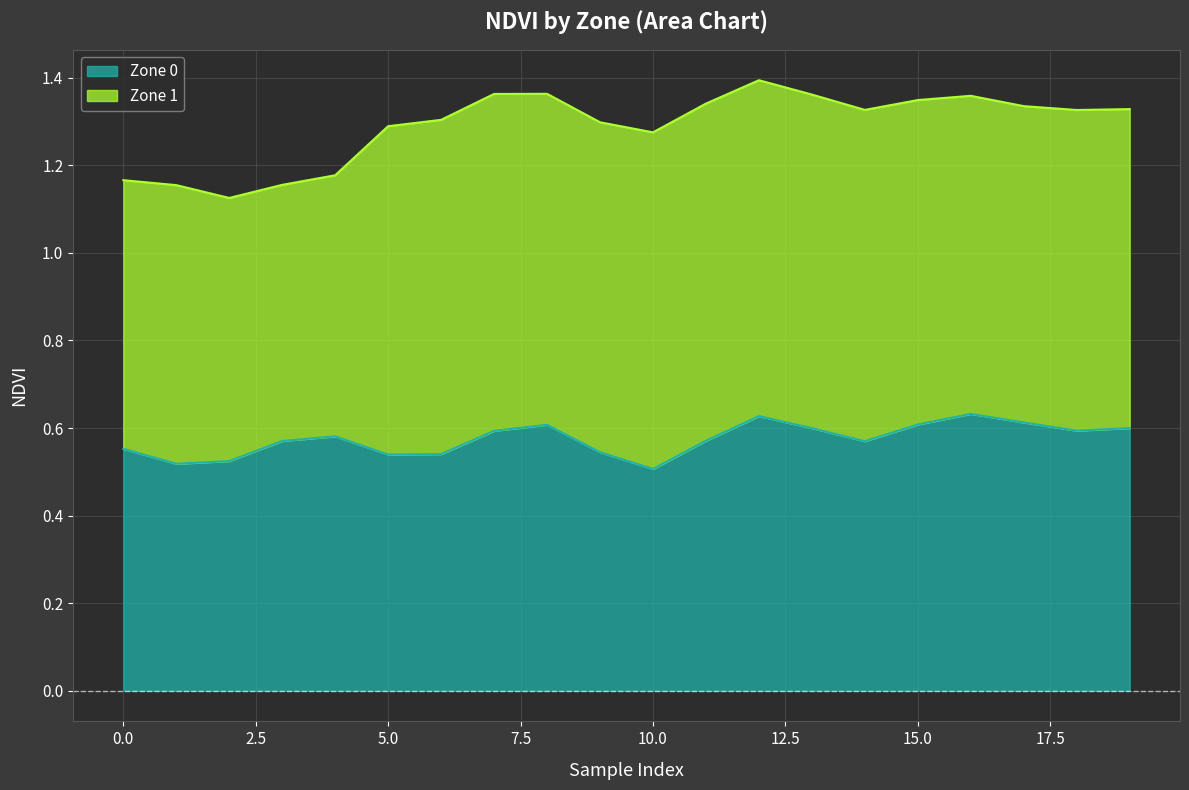

Reading left to right, what are all the values shown in this chart?

0.6	0.5	0.5	0.6	0.6	0.5	0.5	0.6	0.6	0.5	0.5	0.6	0.6	0.6	0.6	0.6	0.6	0.6	0.6	0.6